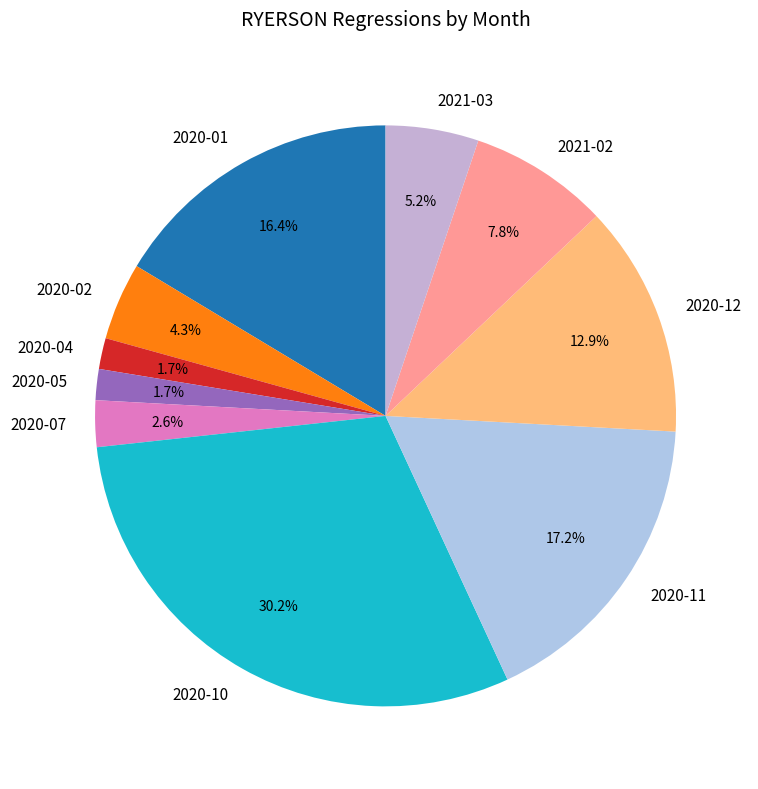

What percentage is NOT represented by 2020-12?

87.1%